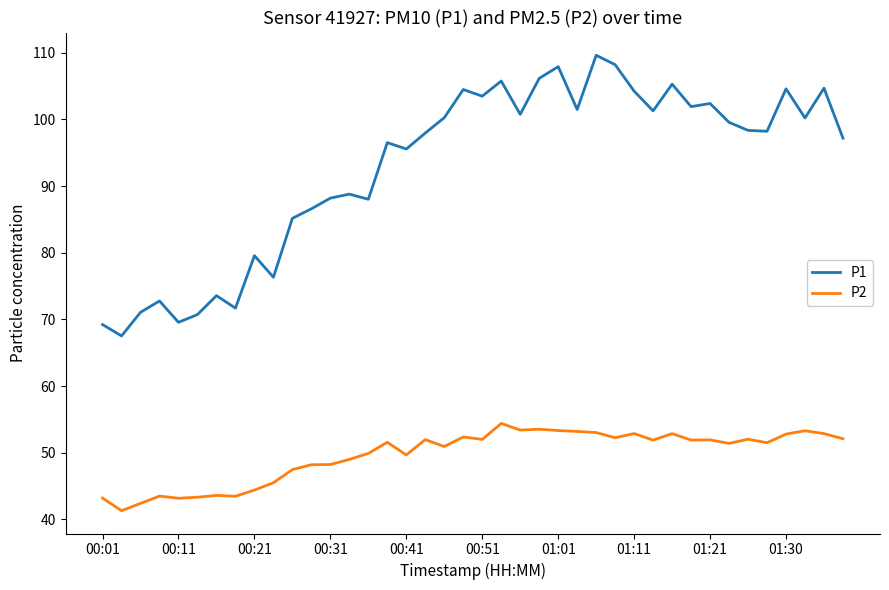

True or false: P2 and P1 cross at least once.

False